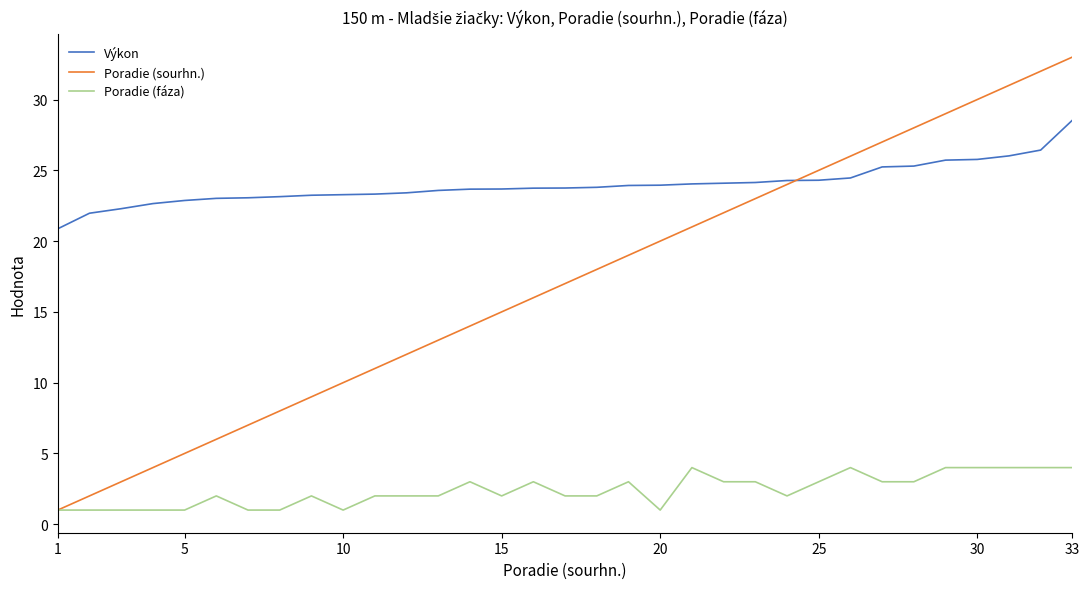

What is the smallest value displayed?

1.0